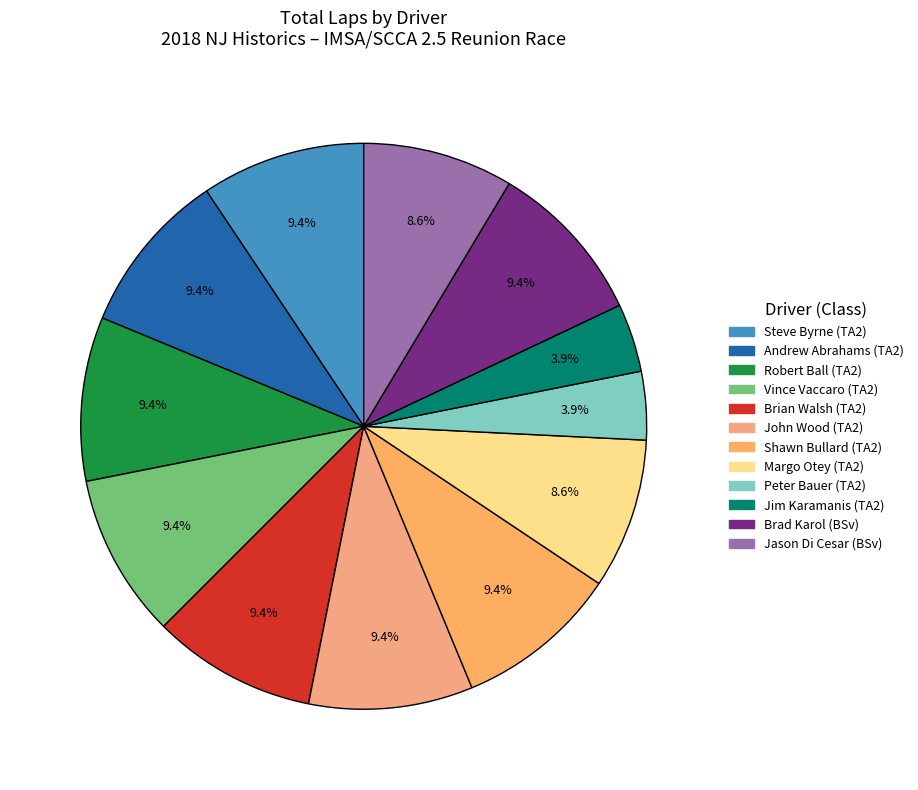

How many segments does this pie chart have?

12